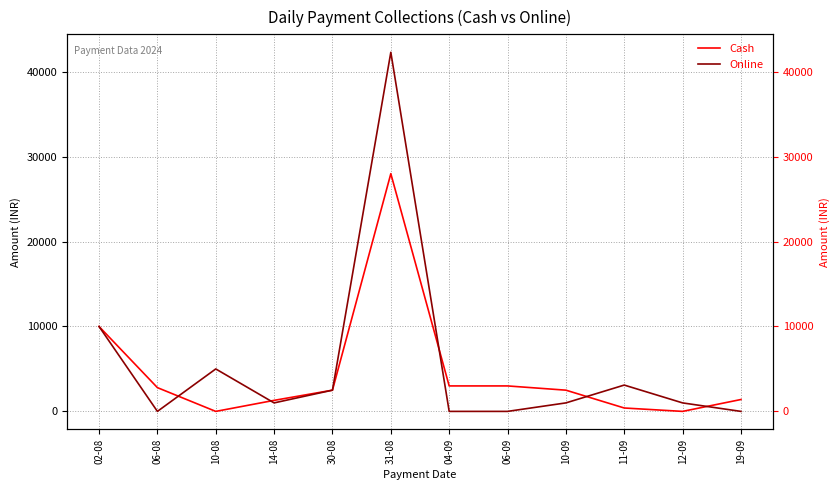

Reading right to left, list all the values displayed in this chart.

Cash: 1400	0	400	2500	3000	3000	28000	2500	1300	0	2800	10000
Online: 0	1000	3100	1000	0	0	42300	2500	1000	5000	0	10000